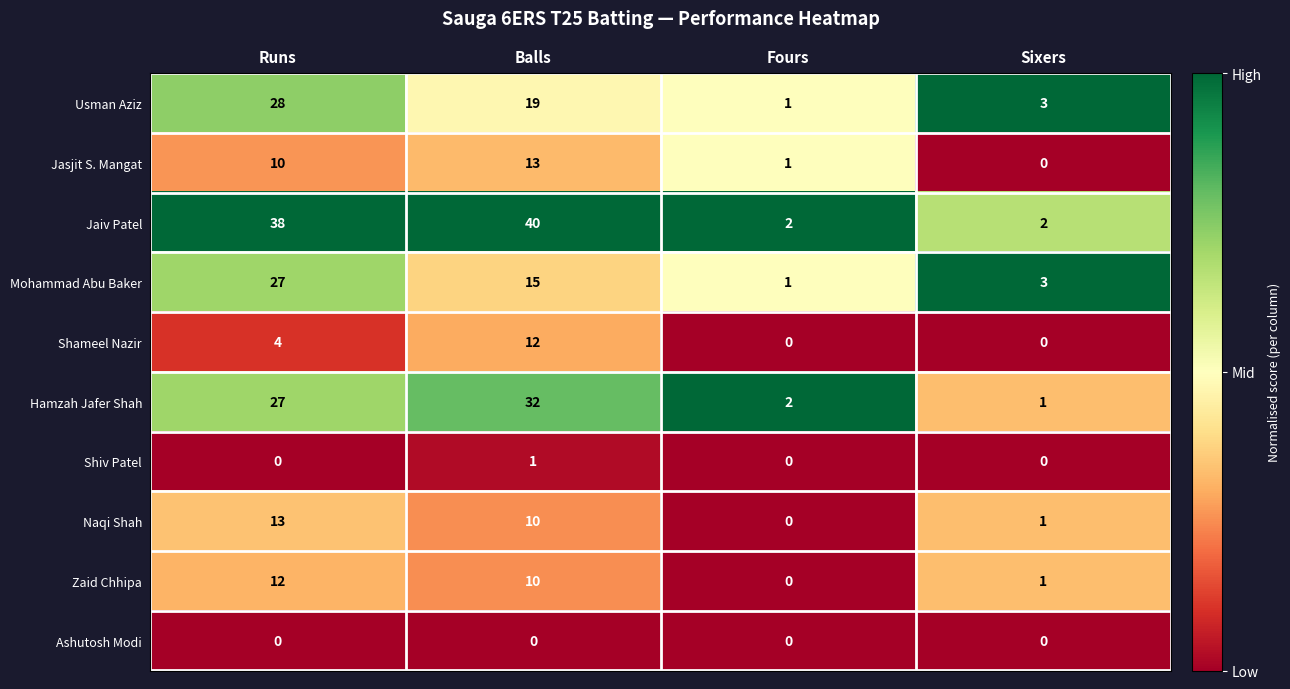

How many Shameel Nazir values are between 0 and 12?

4